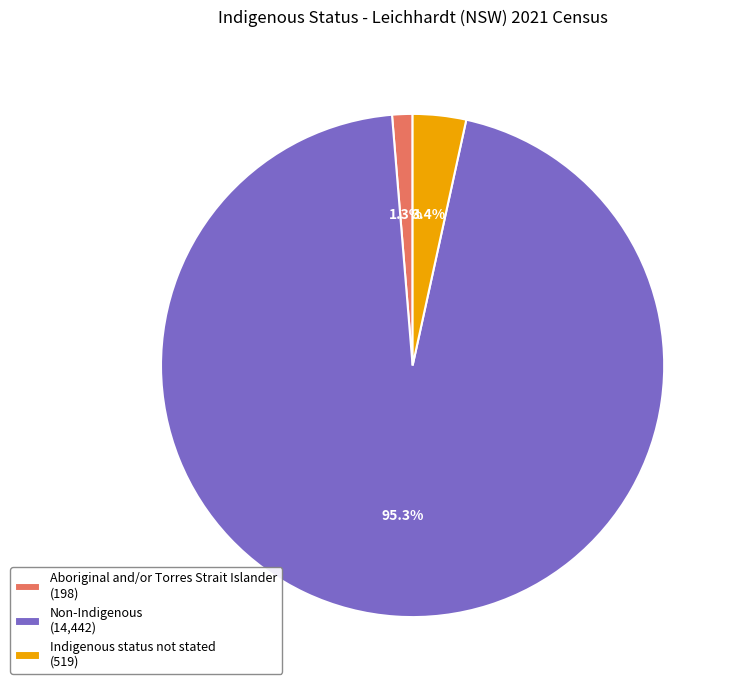

How many segments does this pie chart have?

3